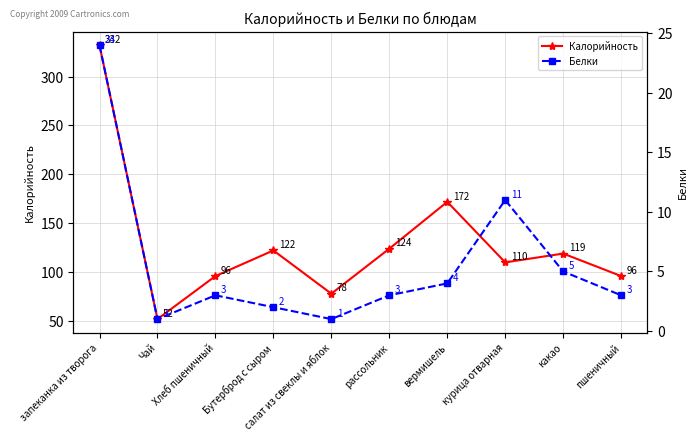

How many data points does each series have?

10